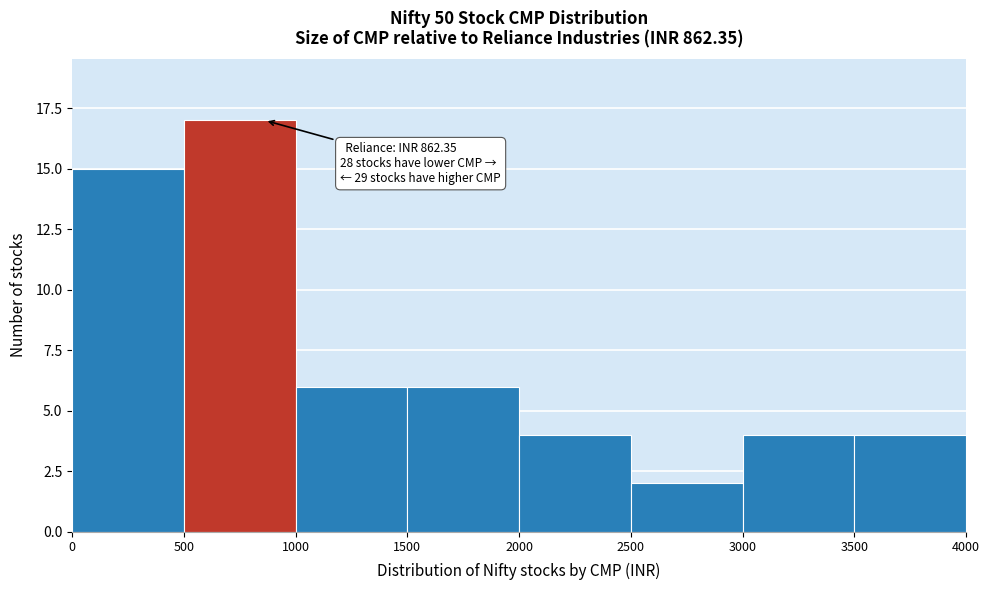

Over which range of the x-axis is the bar tallest?

500 to 1000